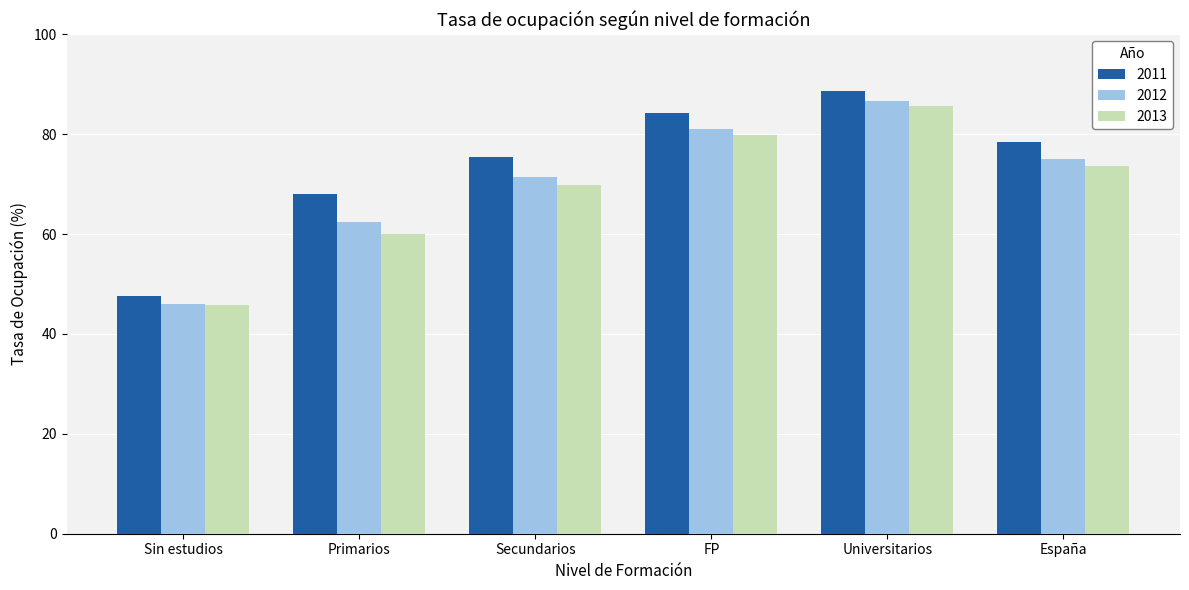

The value of 2011 at Secundarios is 75.3. True or false?

True